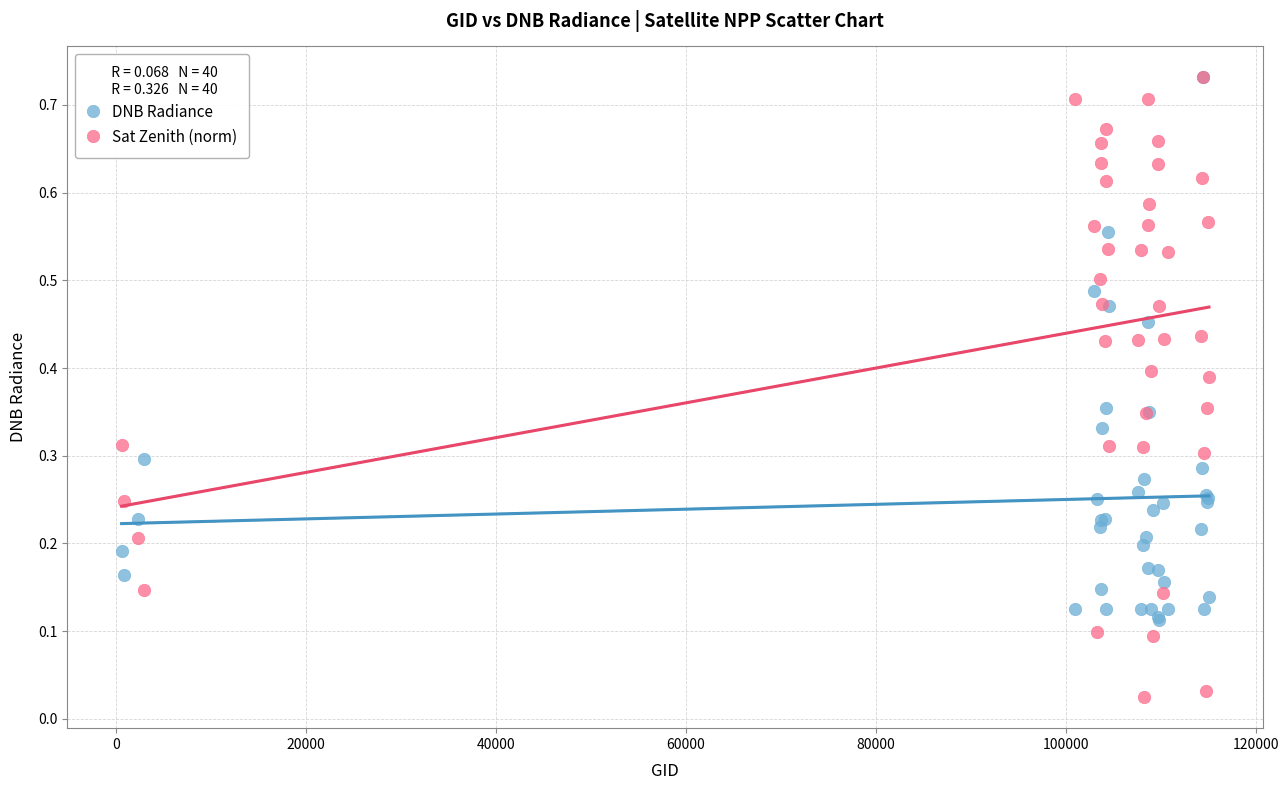

Which series has the largest Y range (max minus min)?

Sat Zenith (norm)